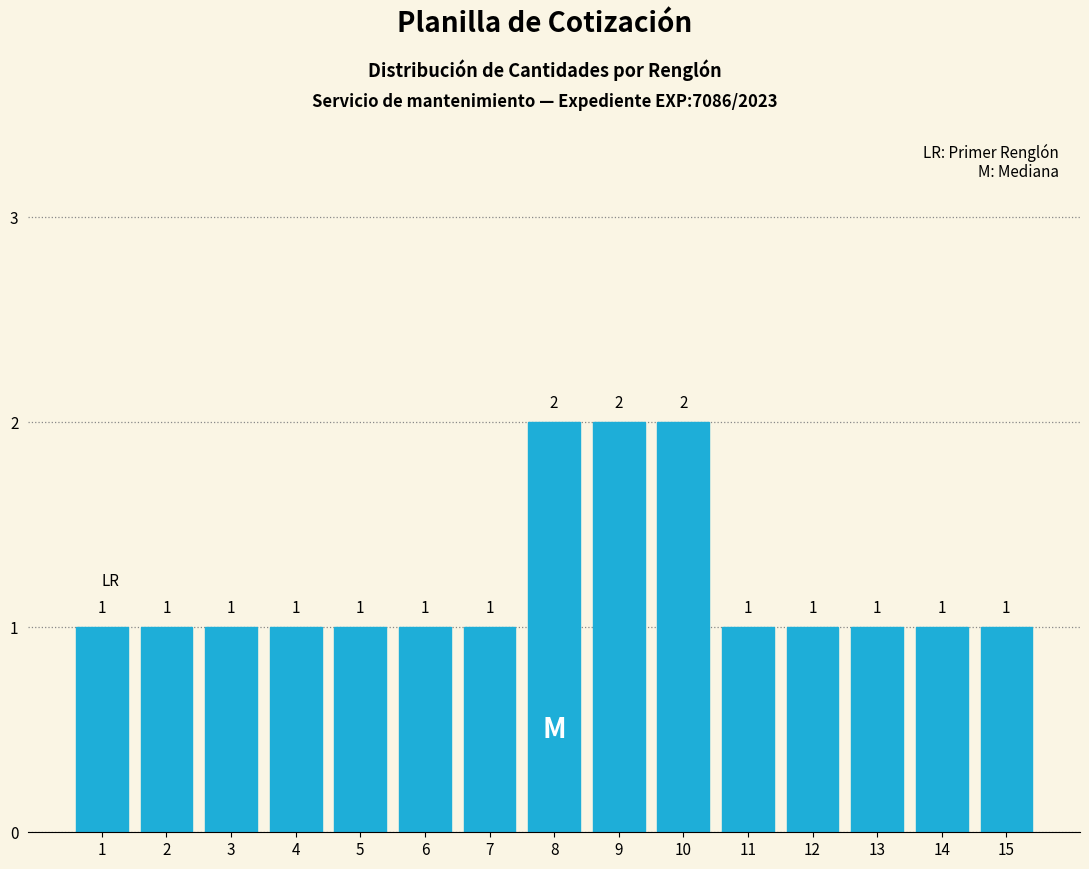

Reading left to right, transcribe all the data shown in this chart.

1	1	1	1	1	1	1	2	2	2	1	1	1	1	1